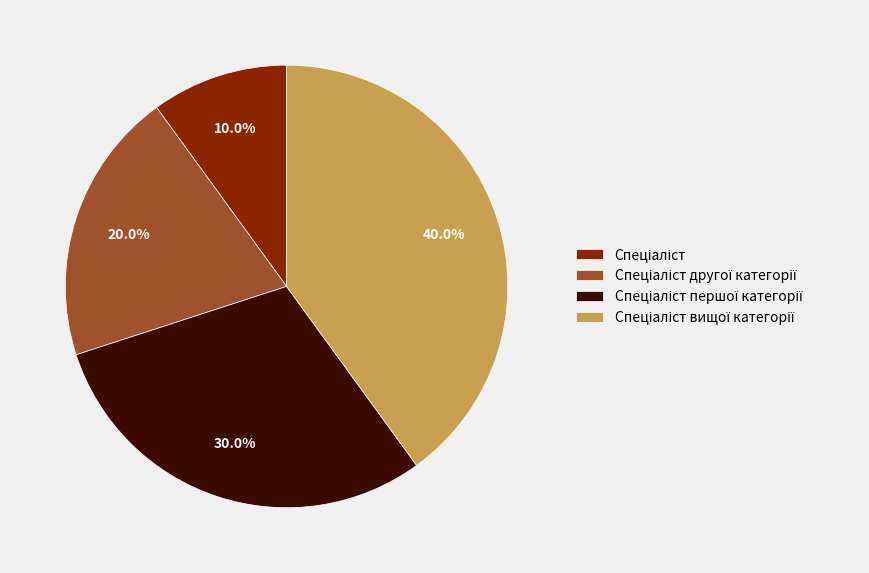

Is there any slice that represents more than half of the pie?

No